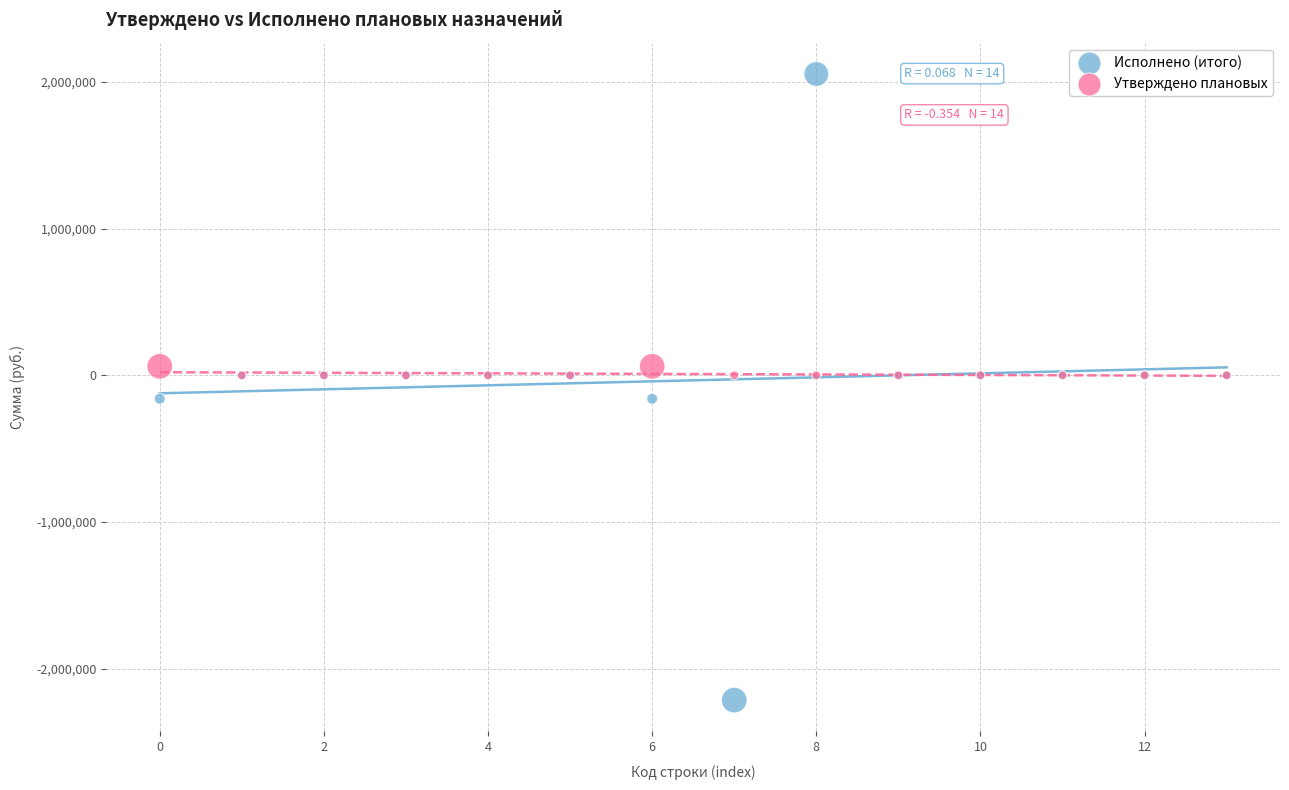

Which series contains the highest Y value?

Исполнено (итого)